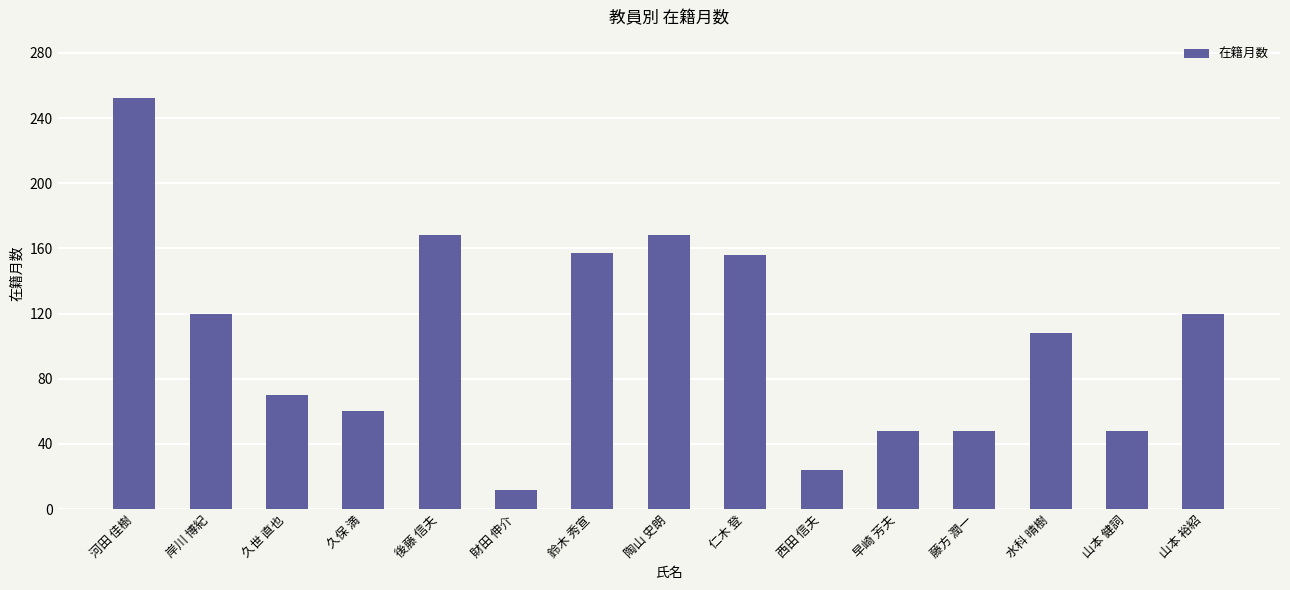

What is the change in value from 陶山 史朗 to 水科 晴樹?

-60